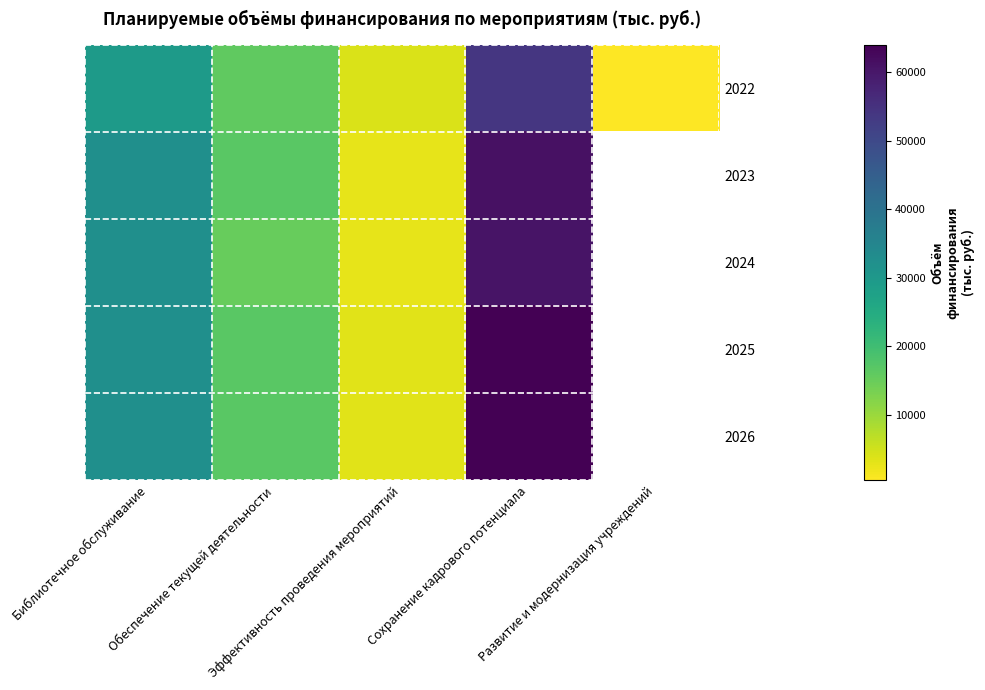

How many distinct data groups are displayed?

5